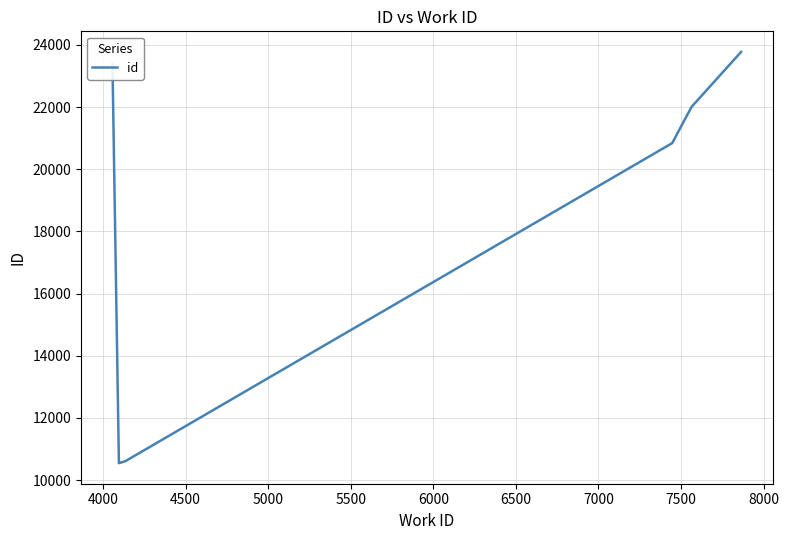

What is the difference between the maximum and minimum values?

13229